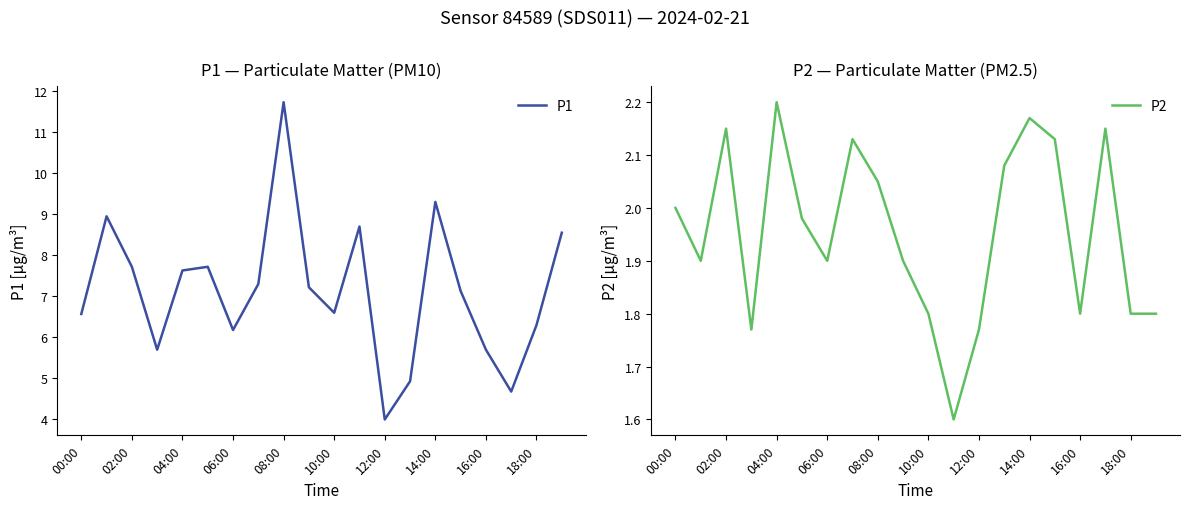

True or false: P2 and P1 cross at least once.

False